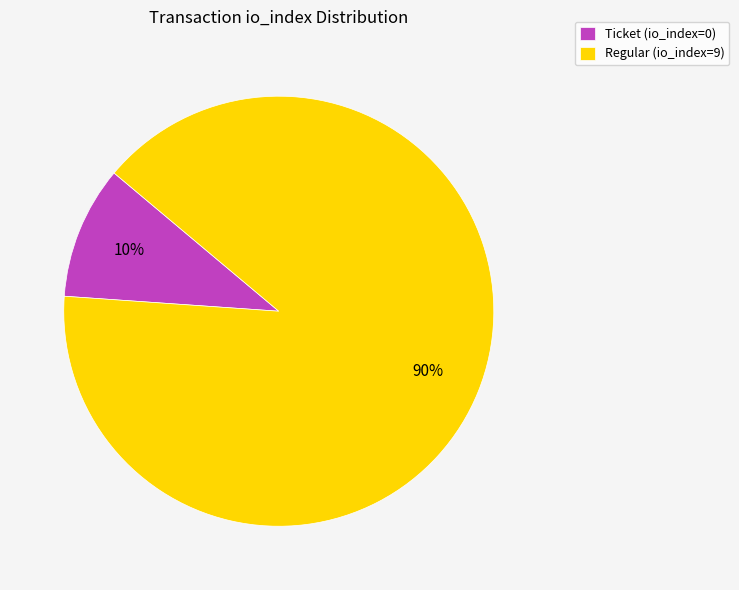

Which category has the smallest portion of the pie?

Ticket (io_index=0)